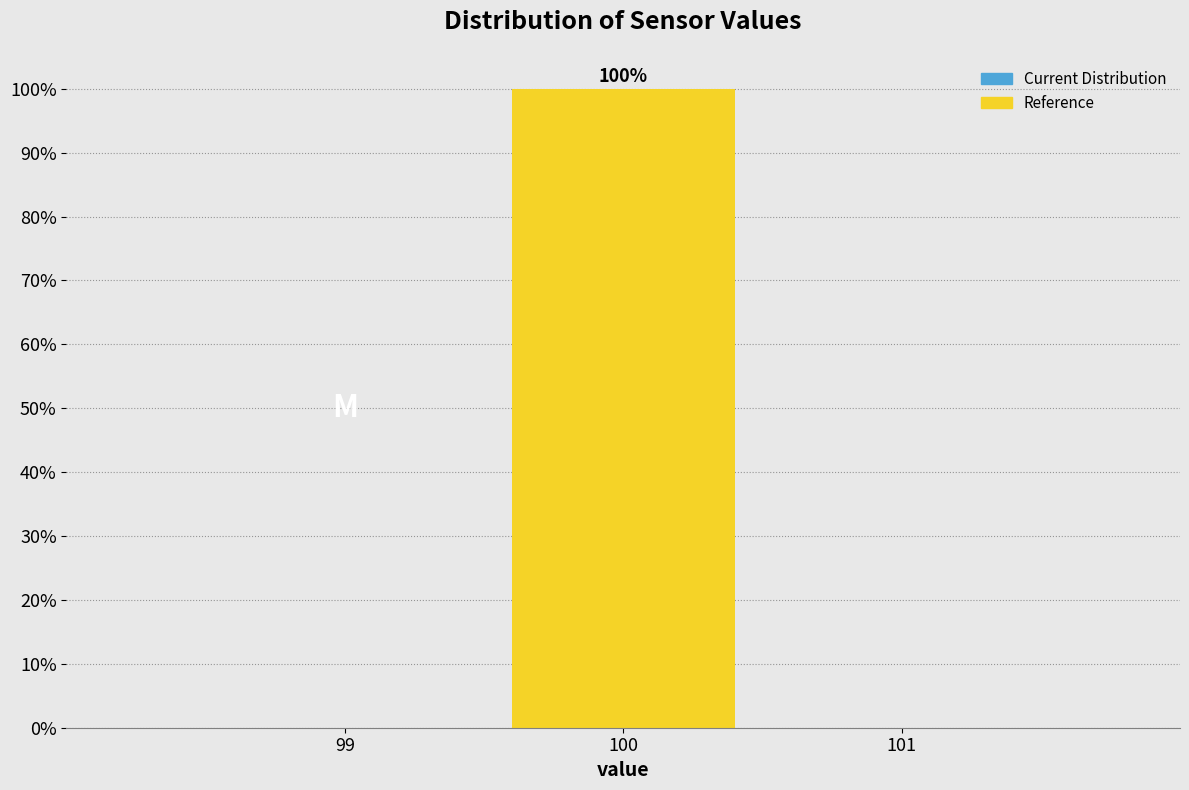

Over which range of the x-axis is the bar tallest?

99.5 to 100.5